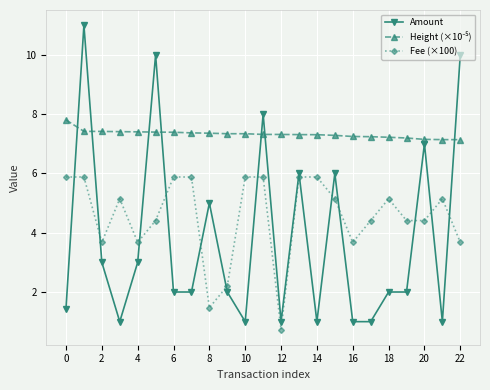

What is the lowest value of the Fee (×100) series?

0.7